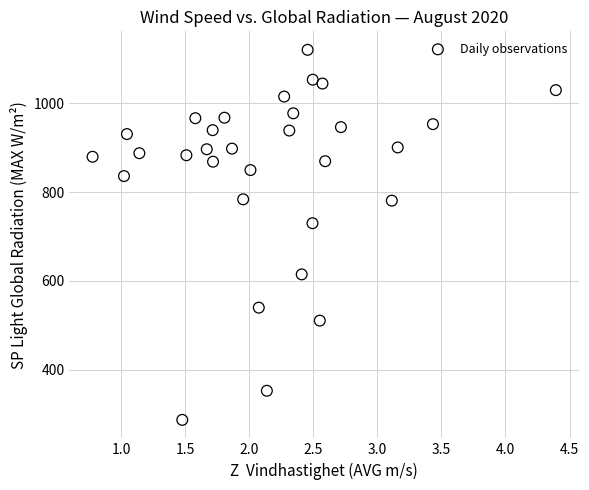

What Y value in the scatter plot is closest to 703?

730.0